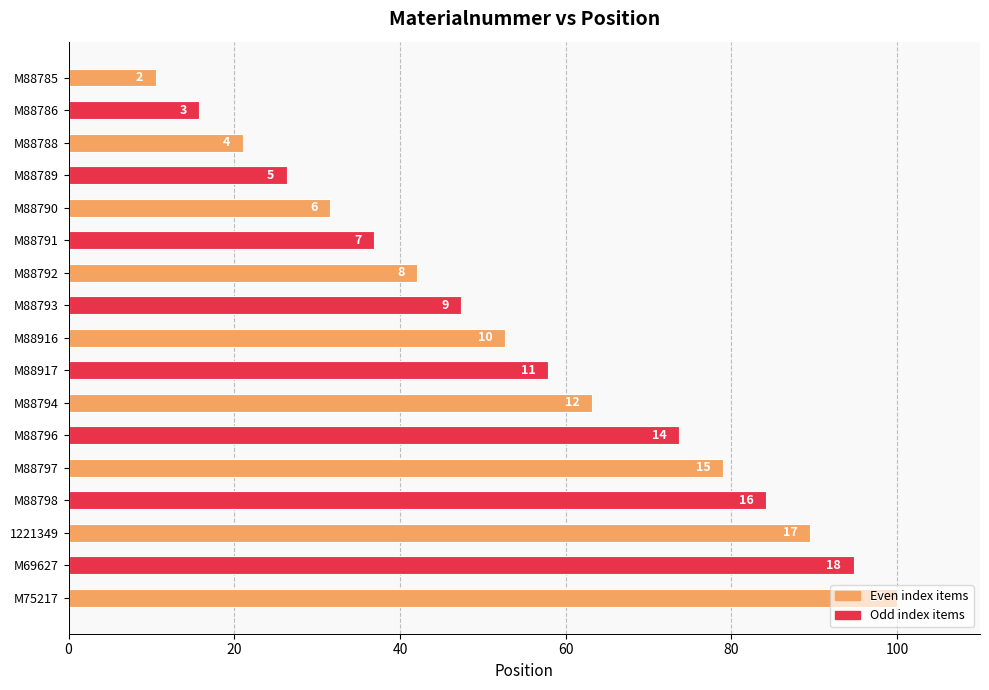

What is the average value?

54.5